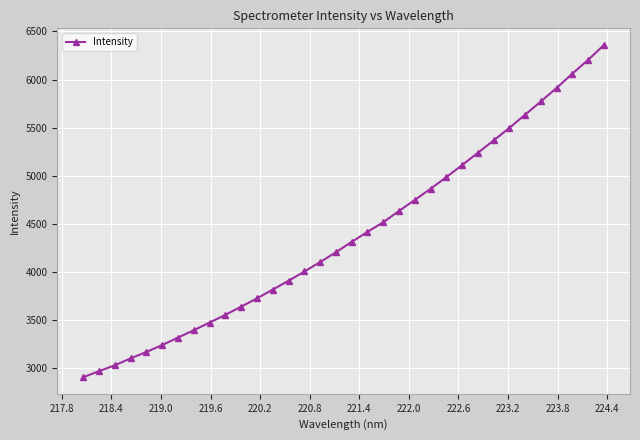

What is the difference between the maximum and minimum values?

3455.7